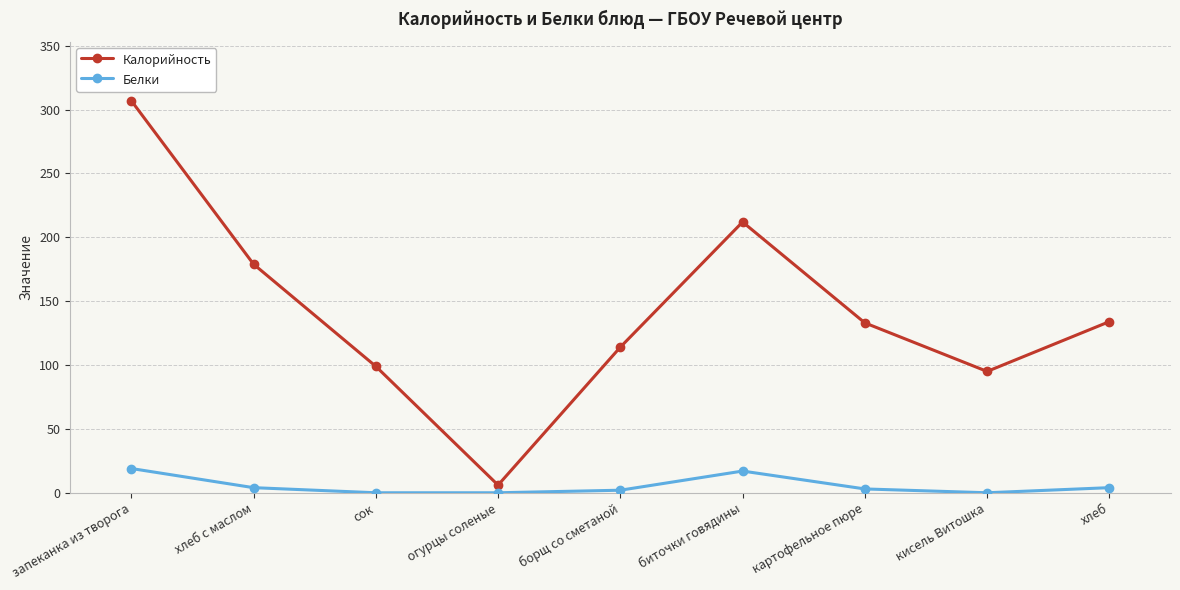

True or false: Калорийность has more than 2 interior local peaks.

False